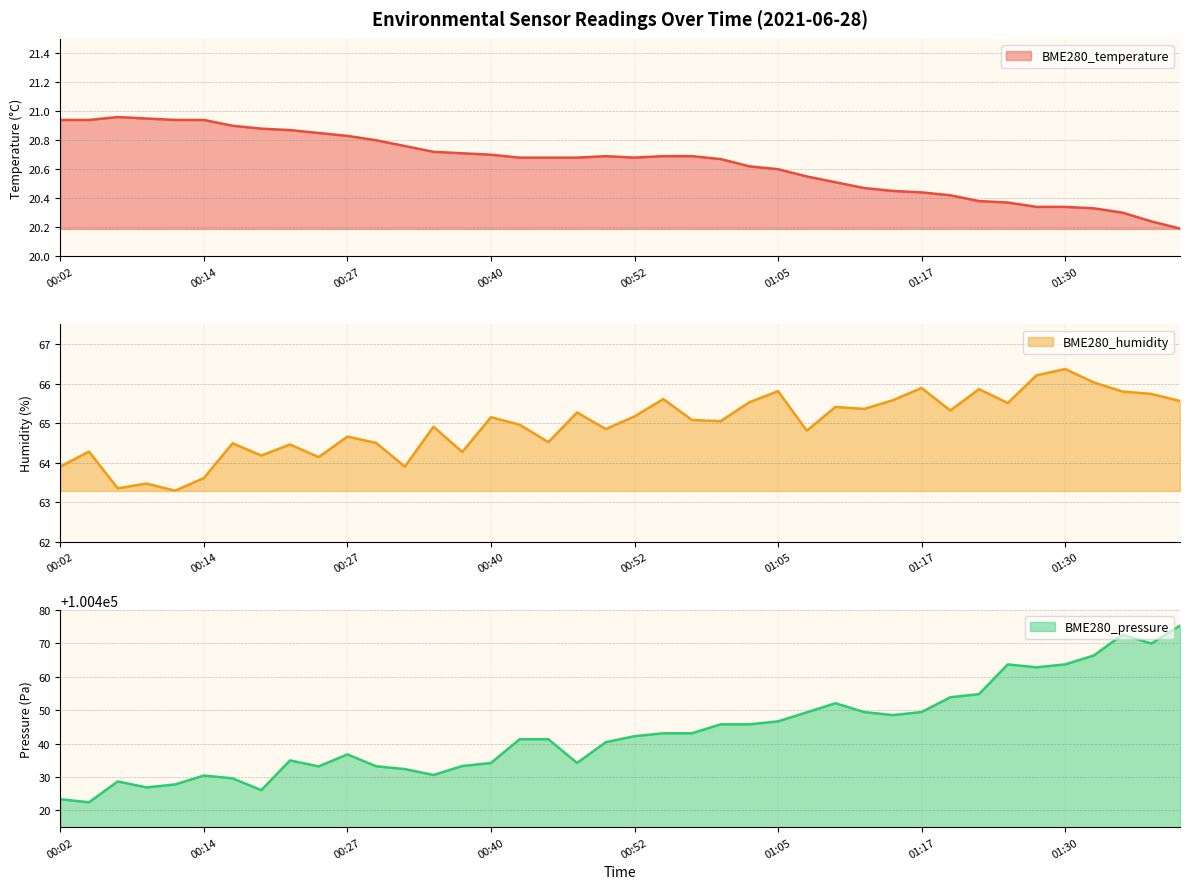

Is the value of BME280_temperature at 01:40 greater than the value of BME280_pressure at 01:38?

No